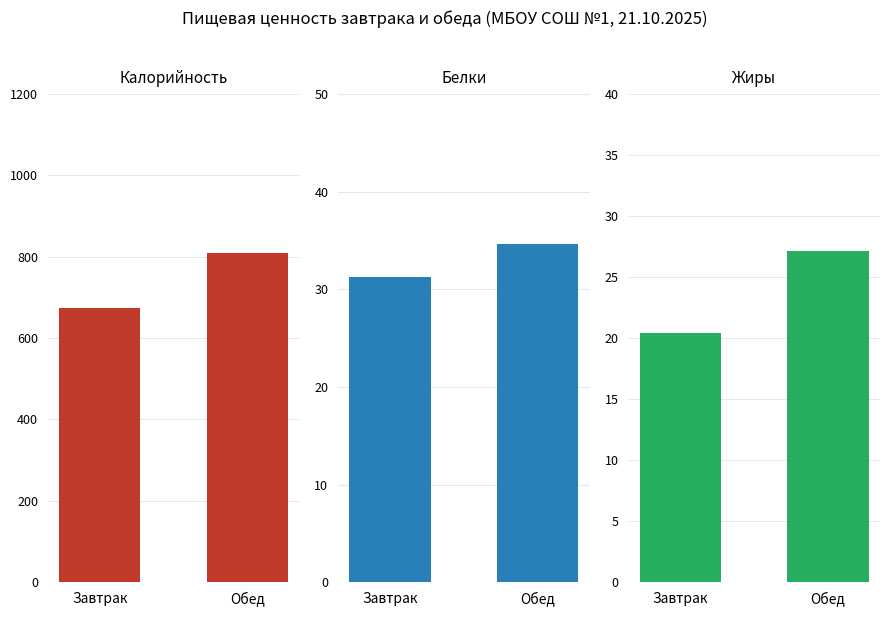

What is the difference between the highest and lowest values at Завтрак?

653.8